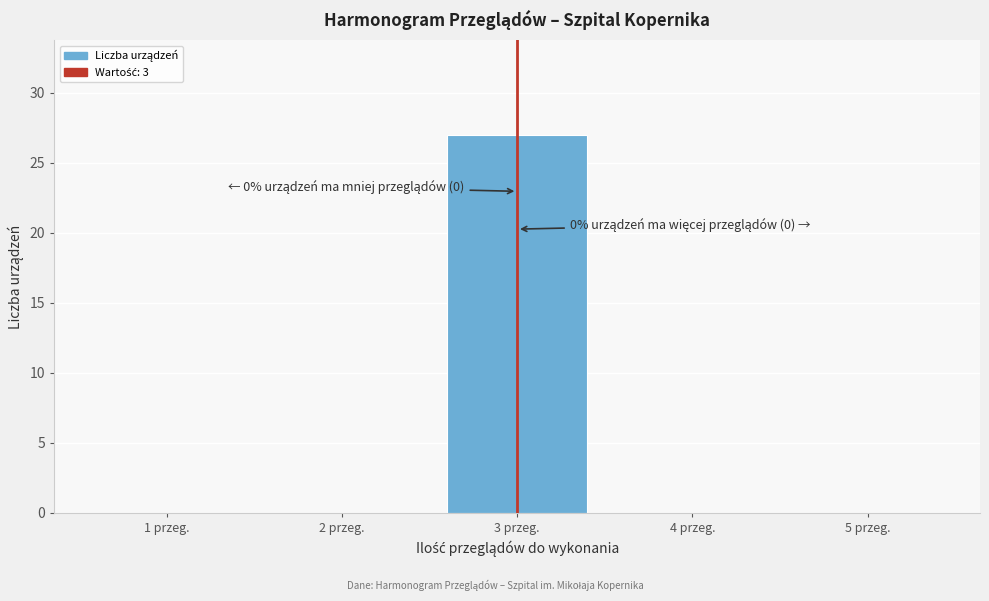

Which range on the x-axis has the tallest bar?

2.5 to 3.5